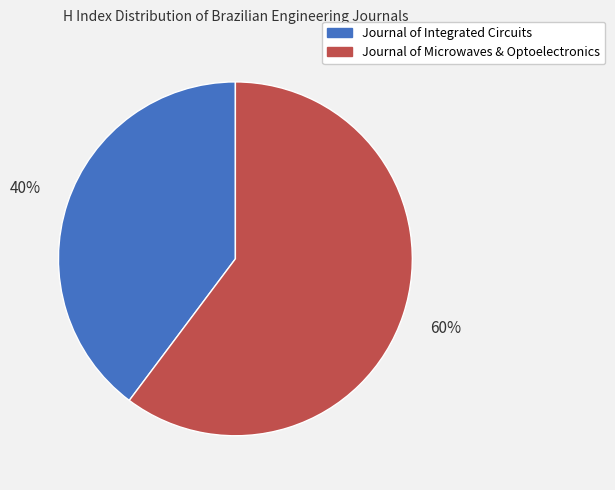

To the nearest percent, what is the average slice percentage?

50%